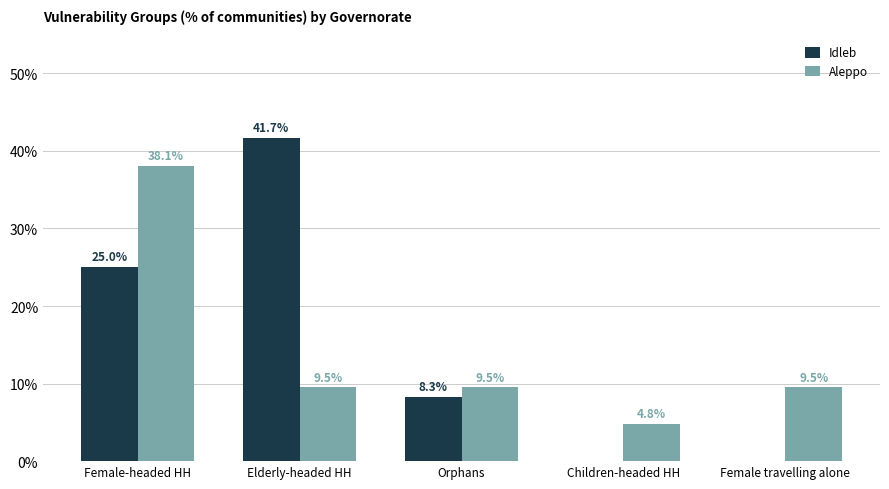

Between Female-headed HH and Elderly-headed HH, which series saw the biggest shift?

Aleppo